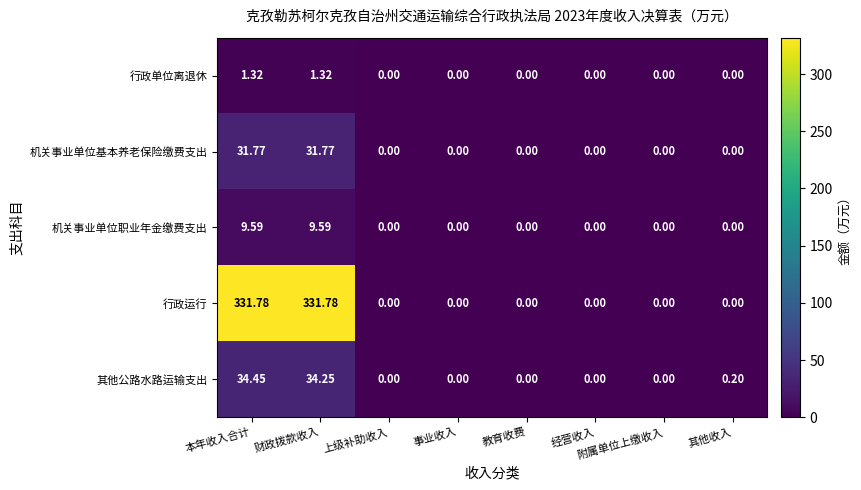

How many categories are shown in the chart?

8